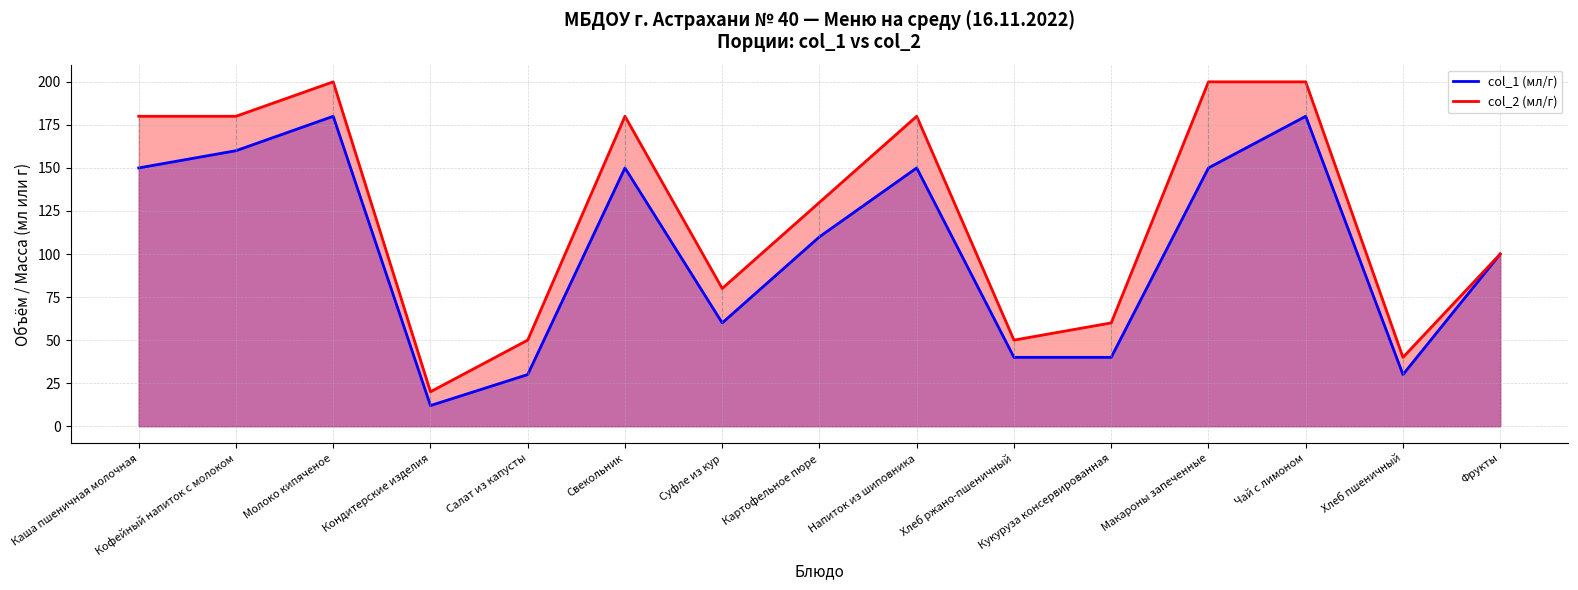

True or false: col_1 (мл/г) and col_2 (мл/г) intersect in this chart.

False